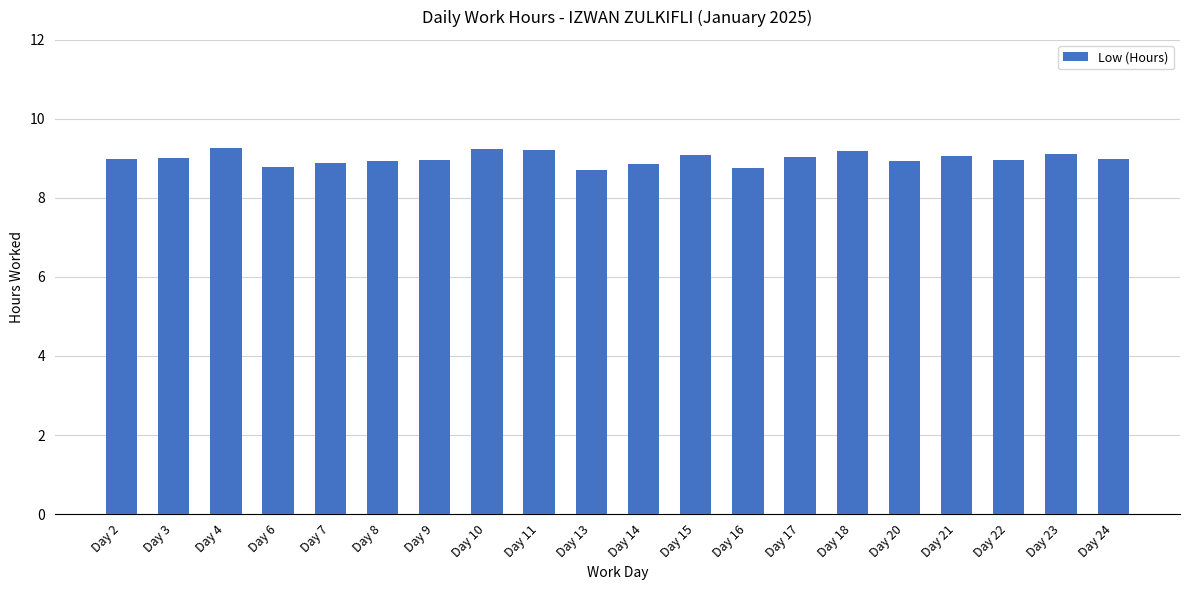

What is the value of the 15th bar from the left?

9.2